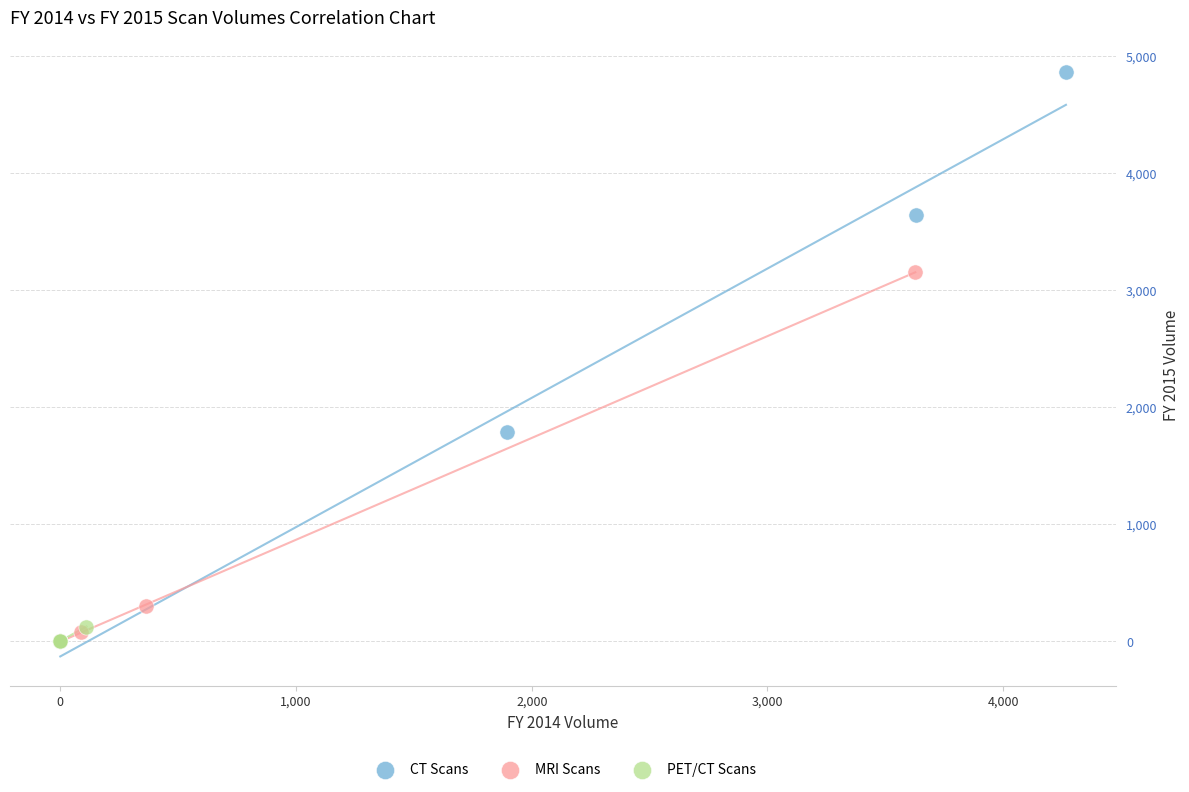

Which series has the largest Y range (max minus min)?

CT Scans